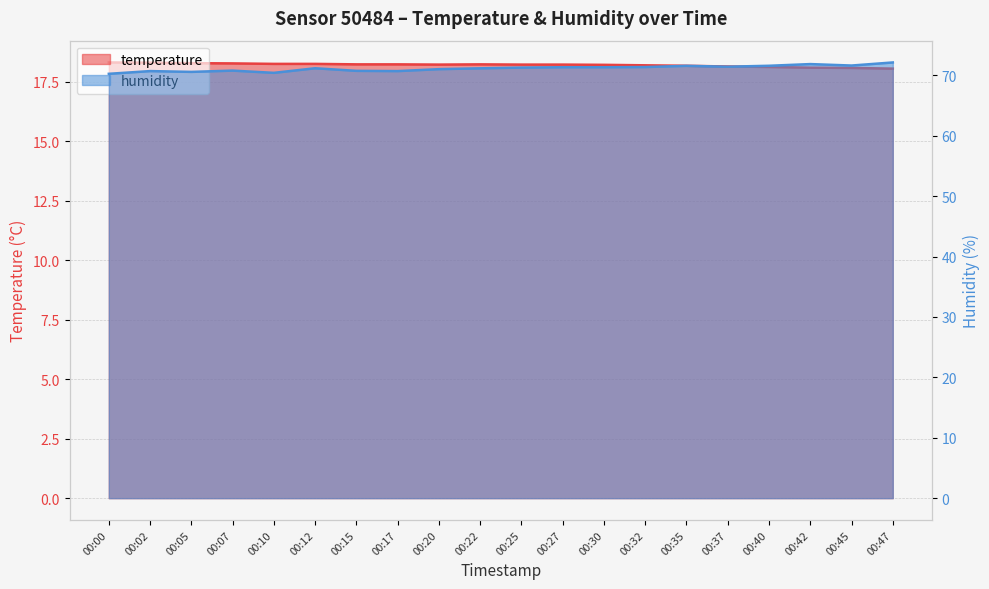

What is the average value of the humidity series?

71.2